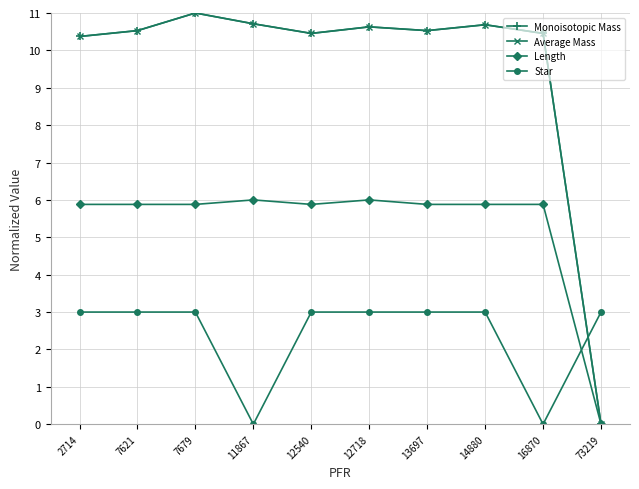

What is the total value across all series at 7621?

29.9